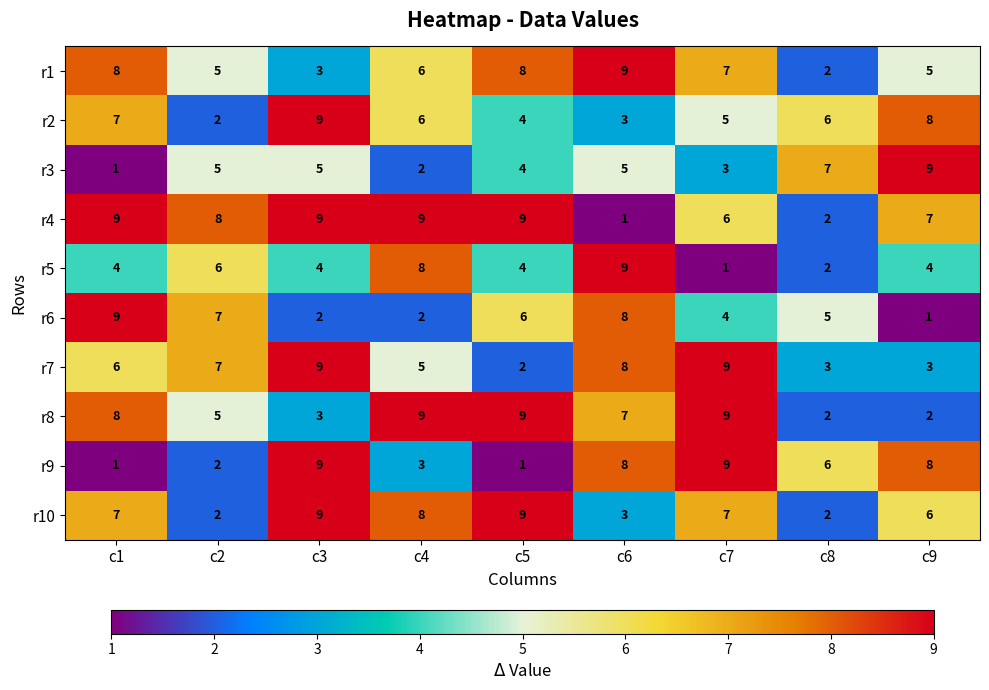

What is the maximum value for r3?

9